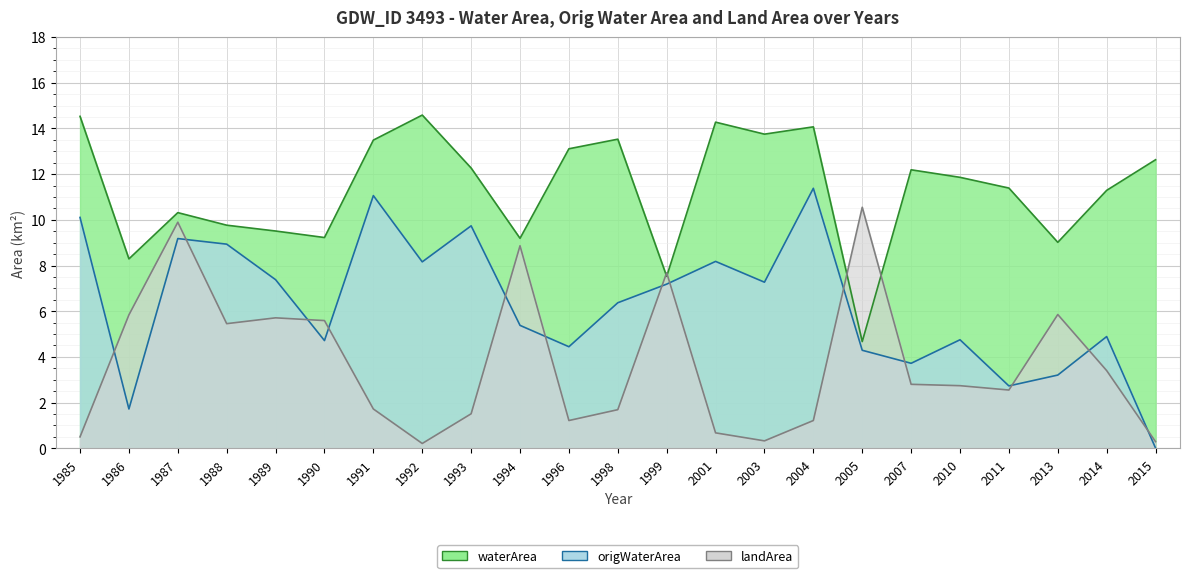

What is the difference between the maximum and minimum values in the landArea series?

10.3